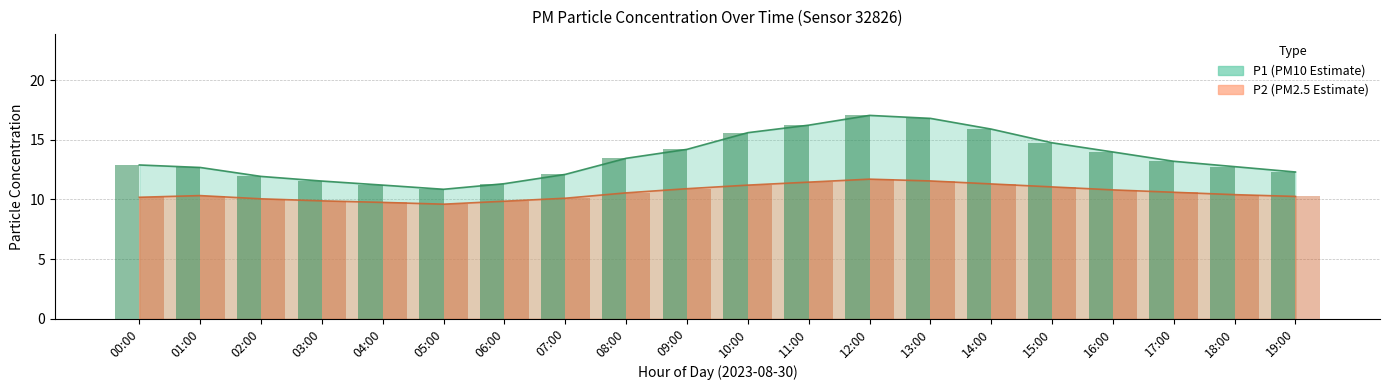

Where is P2 nearest to the value 10?

02:00